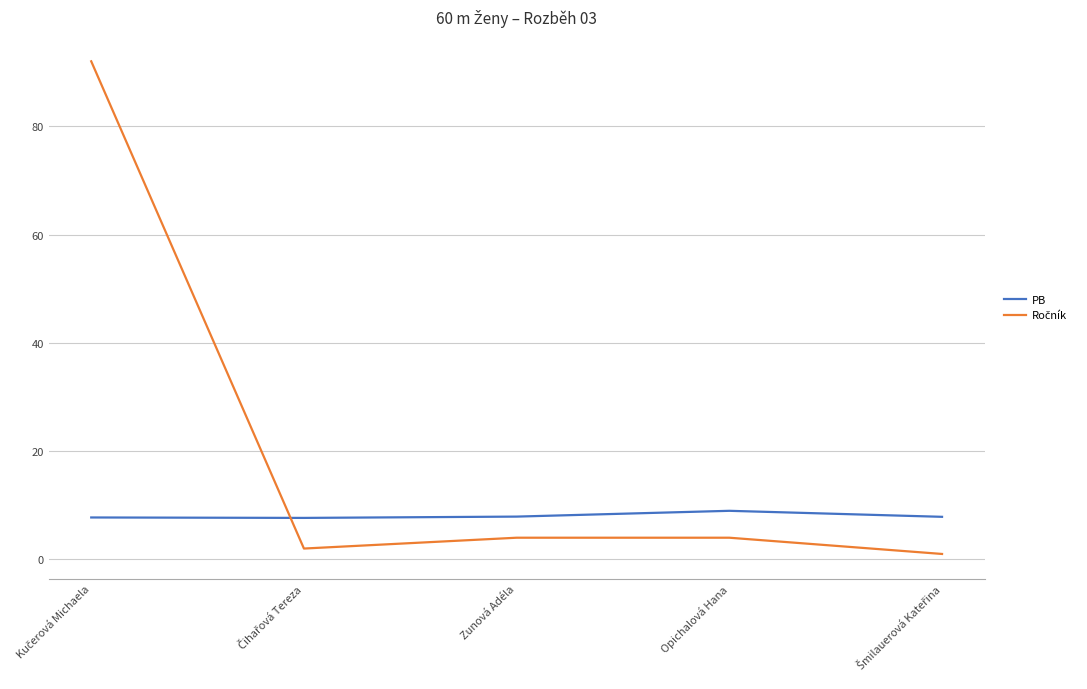

What is the total value across all series at Zunová Adéla?

11.9